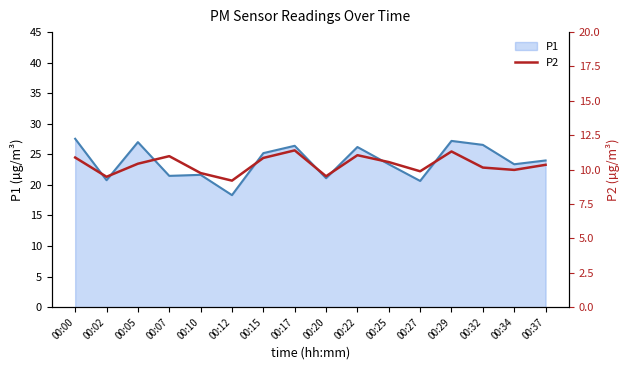

The P1 series shows 38.5 at 00:22. True or false?

False